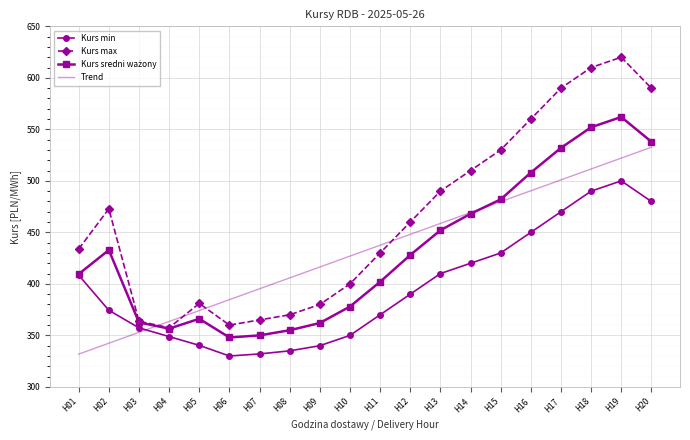

What is the difference between the Kurs max values at H06 and H14?

150.0